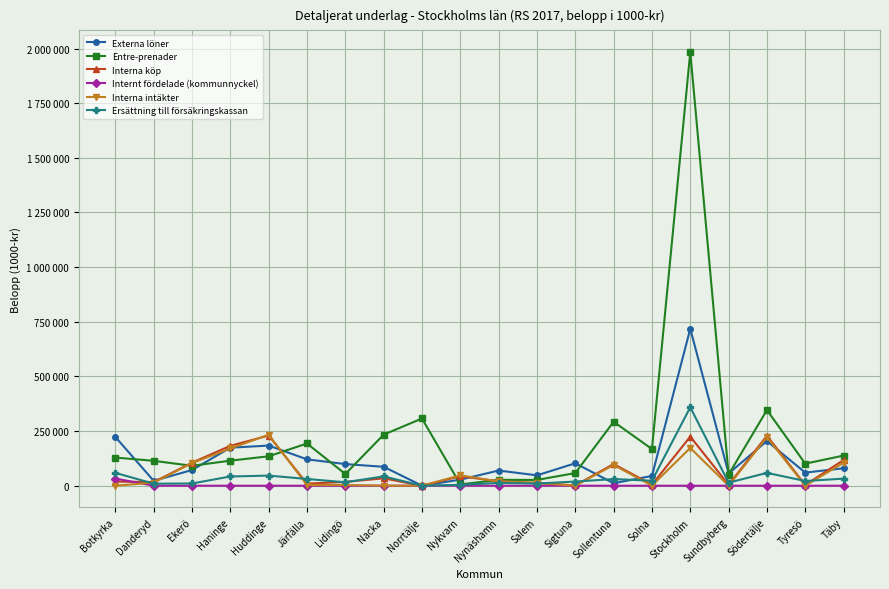

What is the spread (max minus min) of values at Stockholm?

1983863